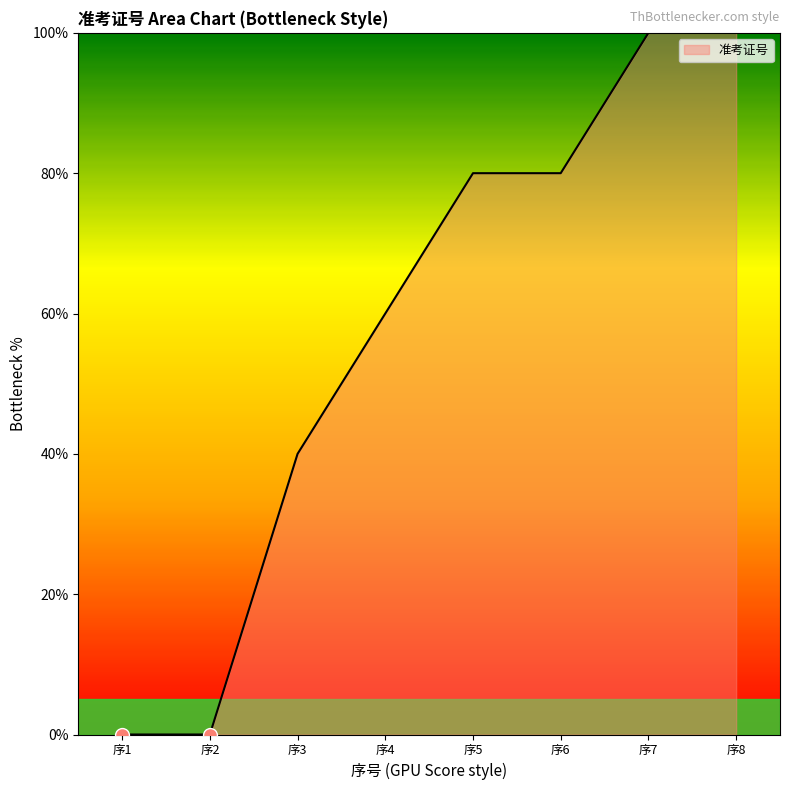

What is the greatest value displayed?

100.0